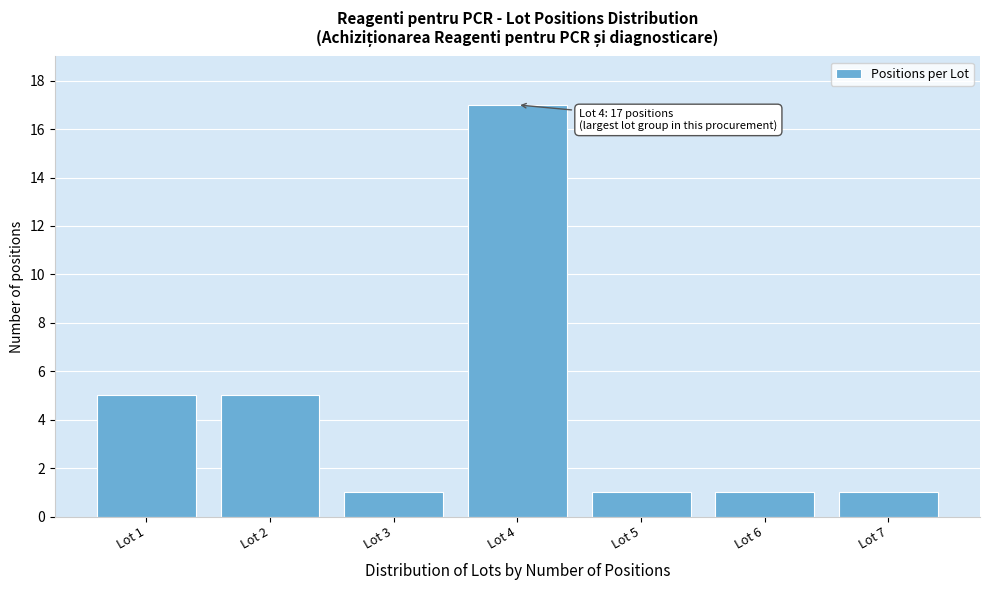

Reading left to right, what are all the values shown in this chart?

Lot 1=5	Lot 2=5	Lot 3=1	Lot 4=17	Lot 5=1	Lot 6=1	Lot 7=1